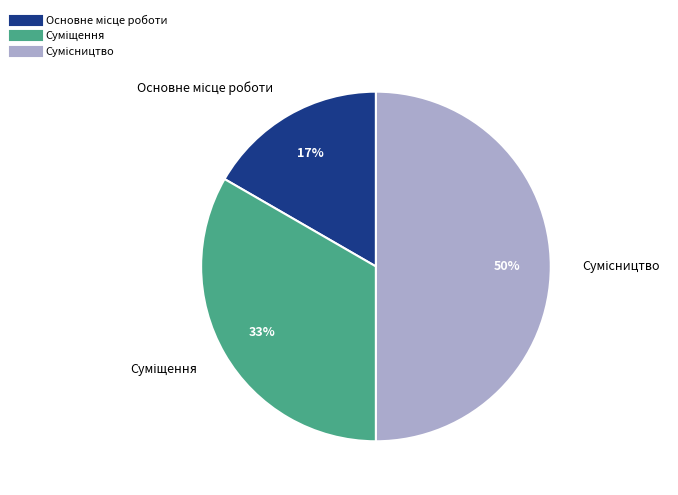

To the nearest percent, what is the average slice percentage?

33%